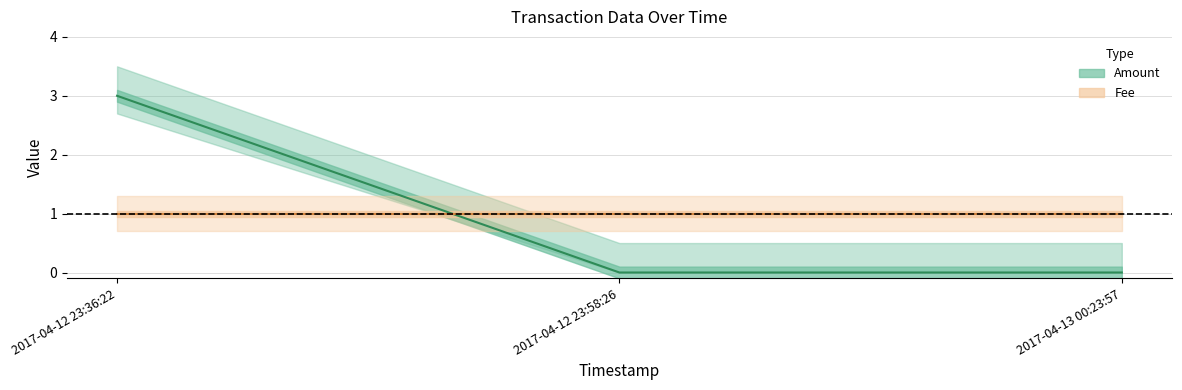

List the labels in order of Fee value, largest first.

2017-04-12 23:36:22, 2017-04-12 23:58:26, 2017-04-13 00:23:57